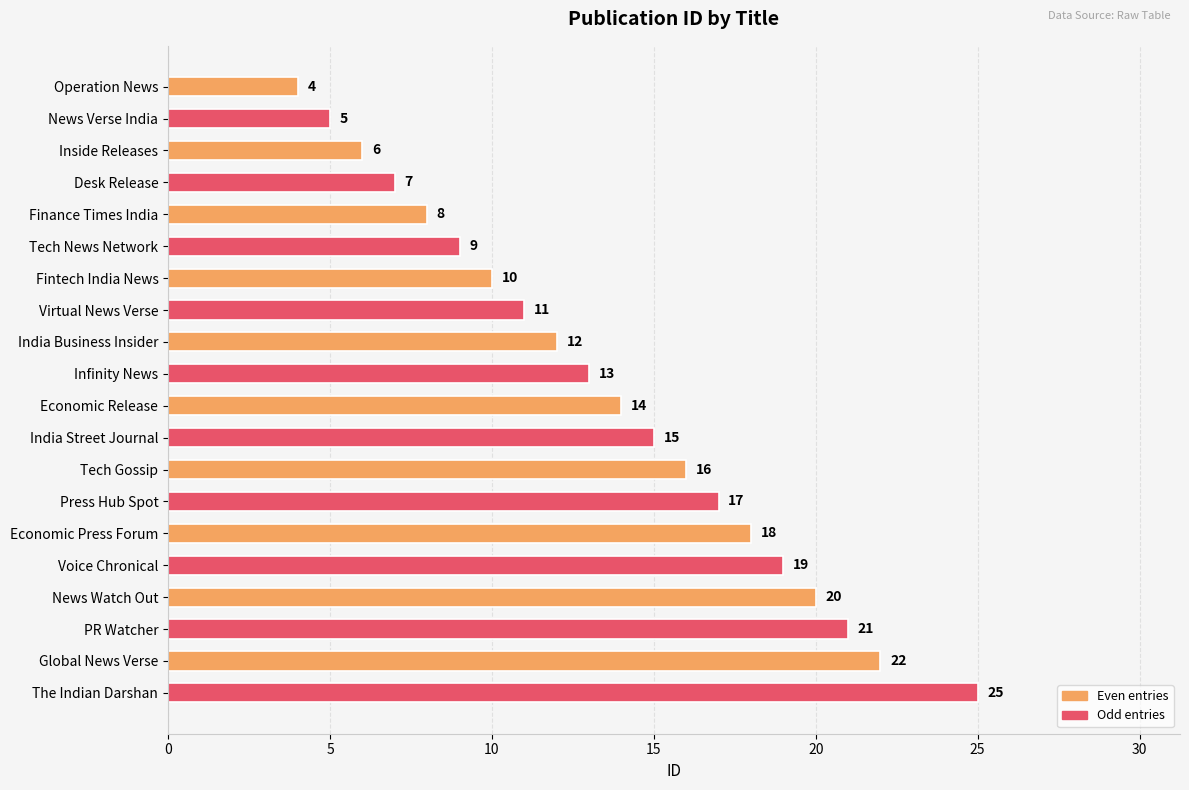

Approximately how many times larger is the value at India Business Insider compared to Infinity News?

0.9